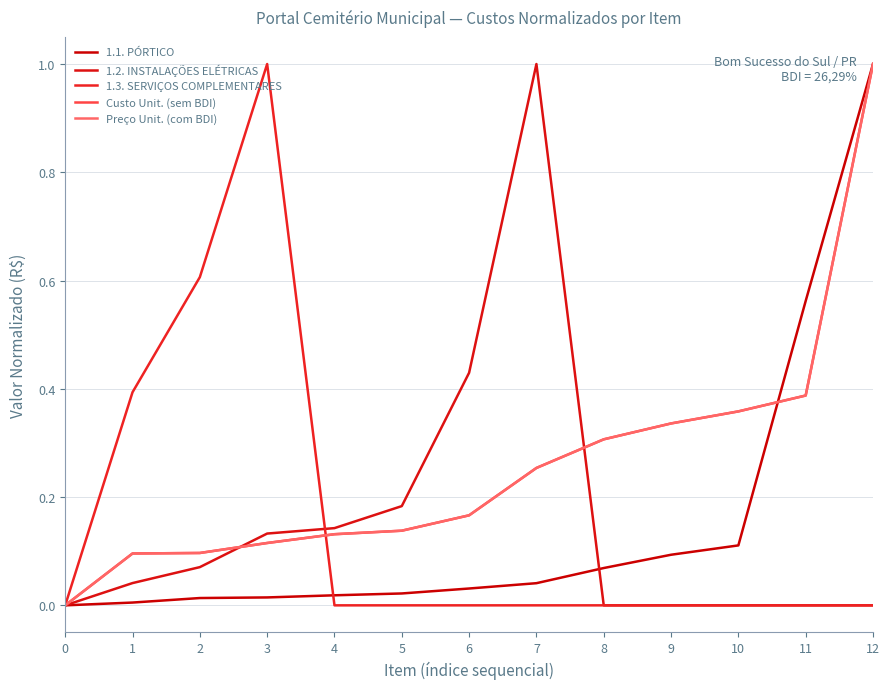

Count the number of categories in the chart.

13